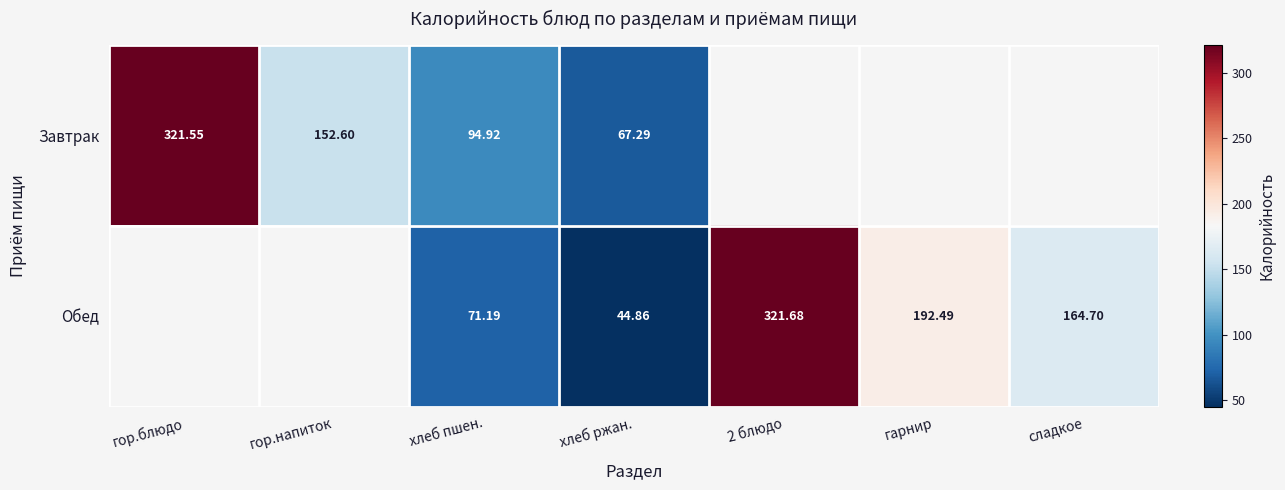

How many positive values does the Обед series have?

5